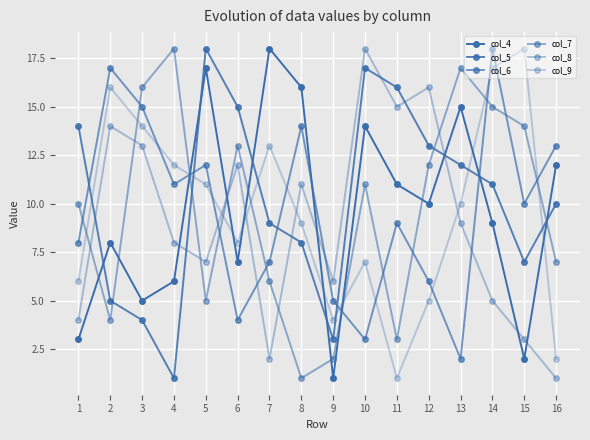

True or false: col_4 has a value of 10 at 12.

True